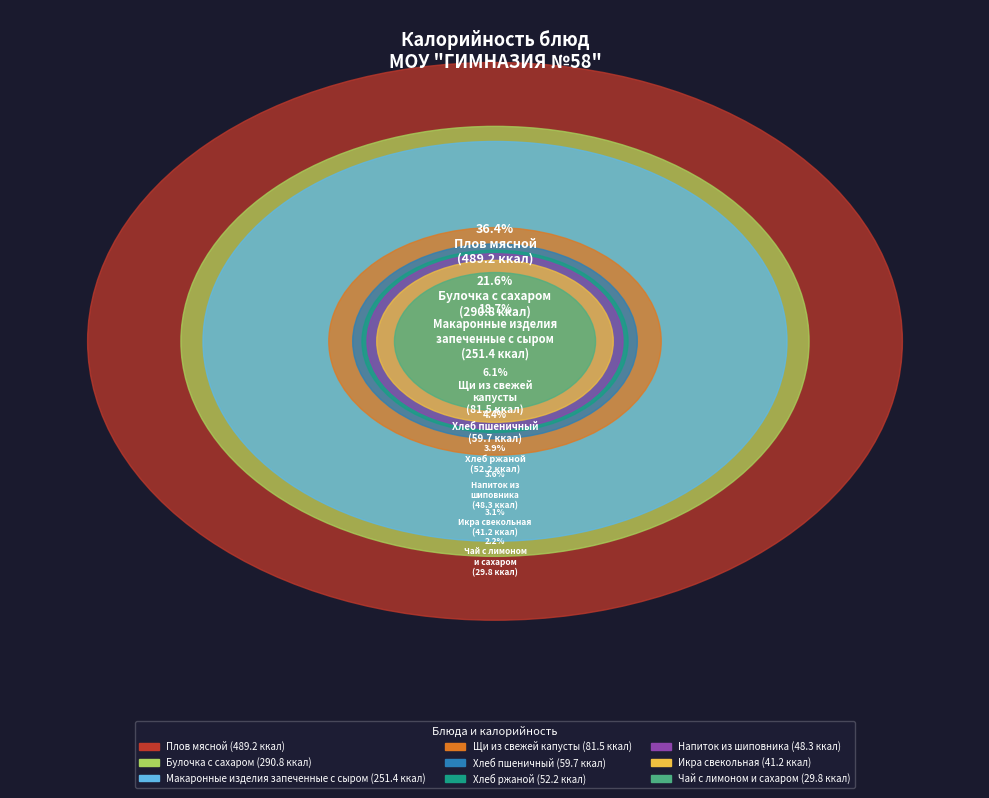

What percentage is the Икра свекольная slice, to the nearest percent?

3%